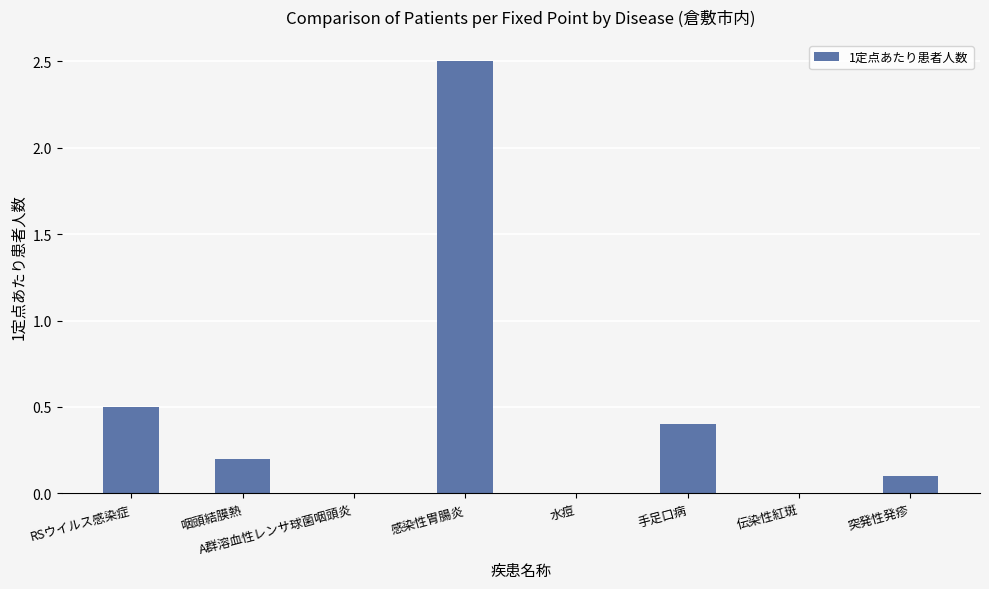

Which category has the highest value across all series?

感染性胃腸炎